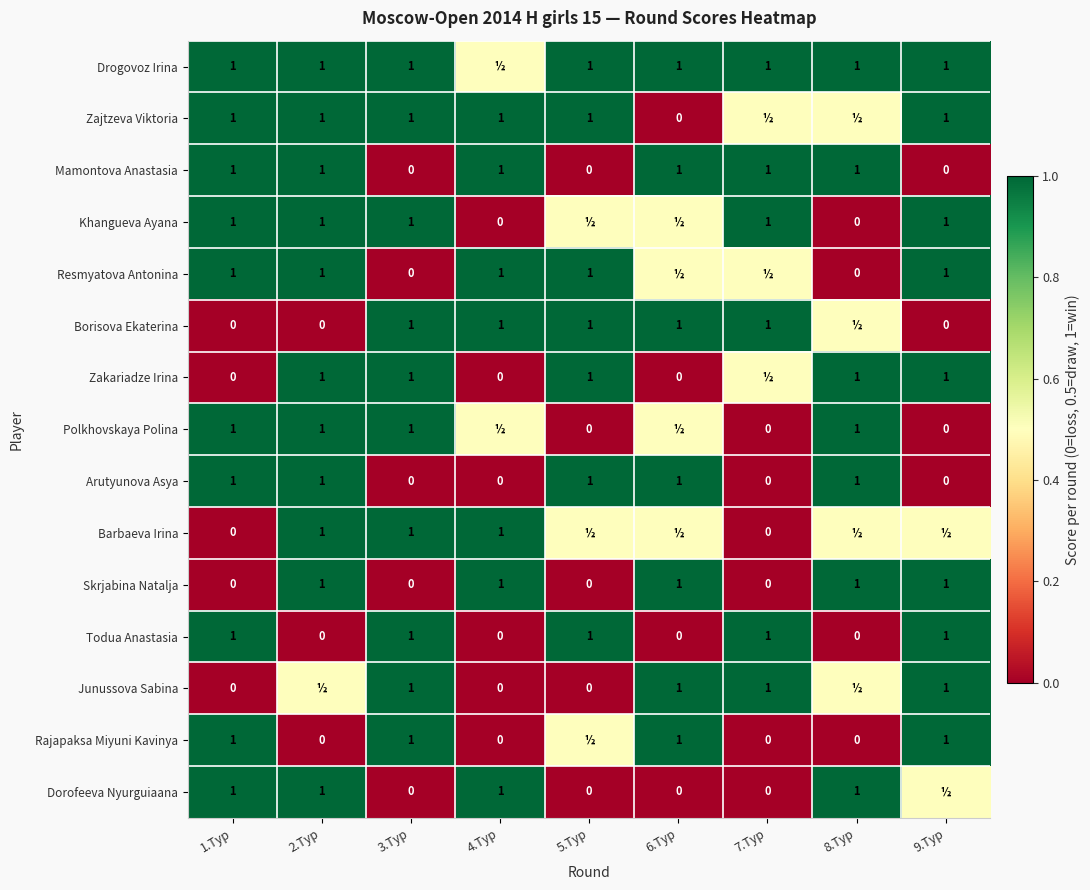

What is the sum of the Drogovoz Irina values at 2.Tур and 5.Tур?

2.0